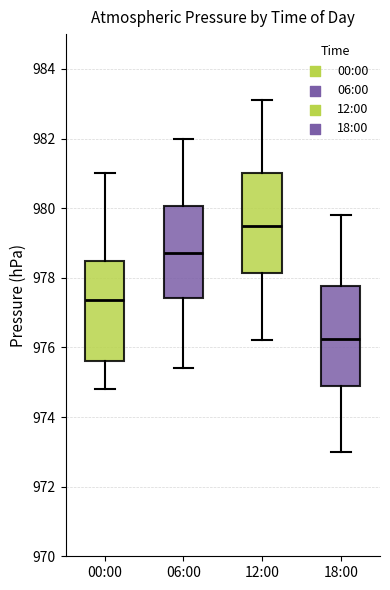

Where does the lower whisker of the box for 06:00 end on the y-axis? The values are not printed on the chart, so give them approximately, as read against the axis.

975.4